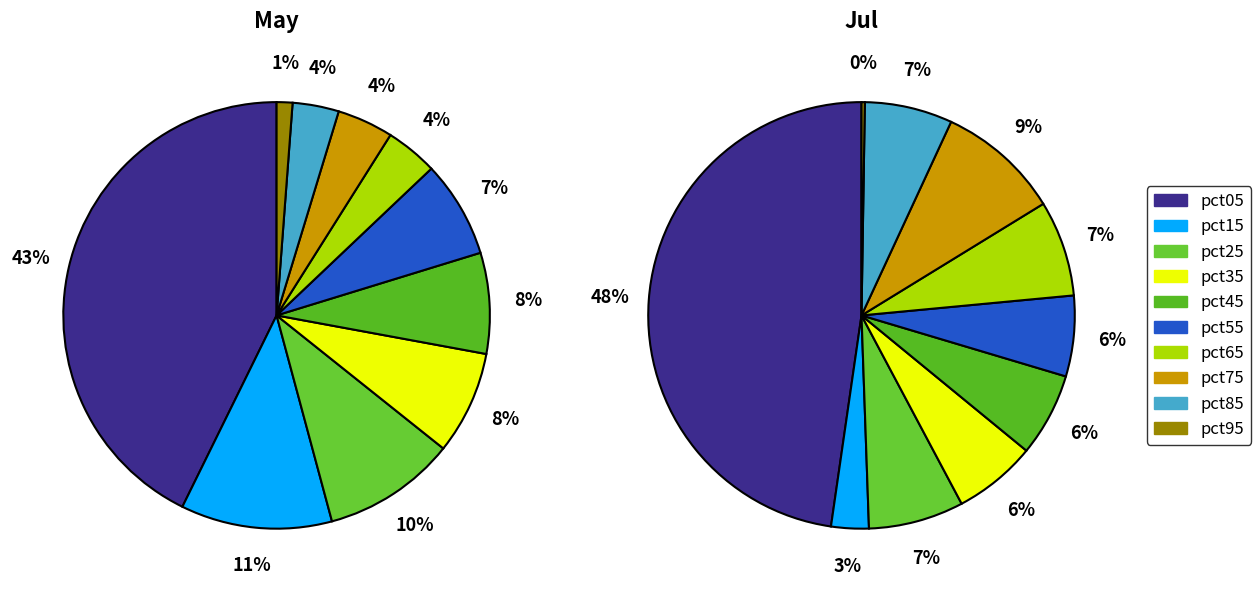

Count the number of slices in the pie.

10